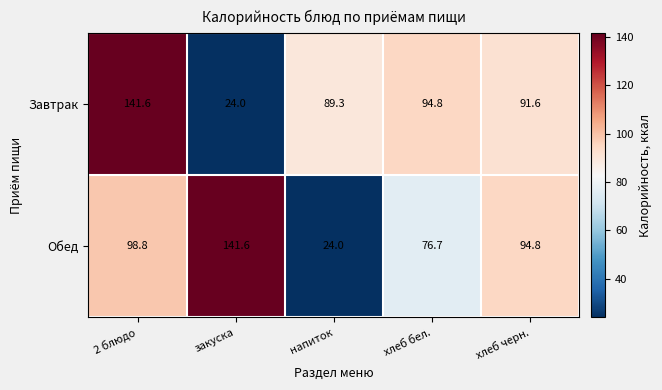

The Обед series shows 244.0 at закуска. True or false?

False